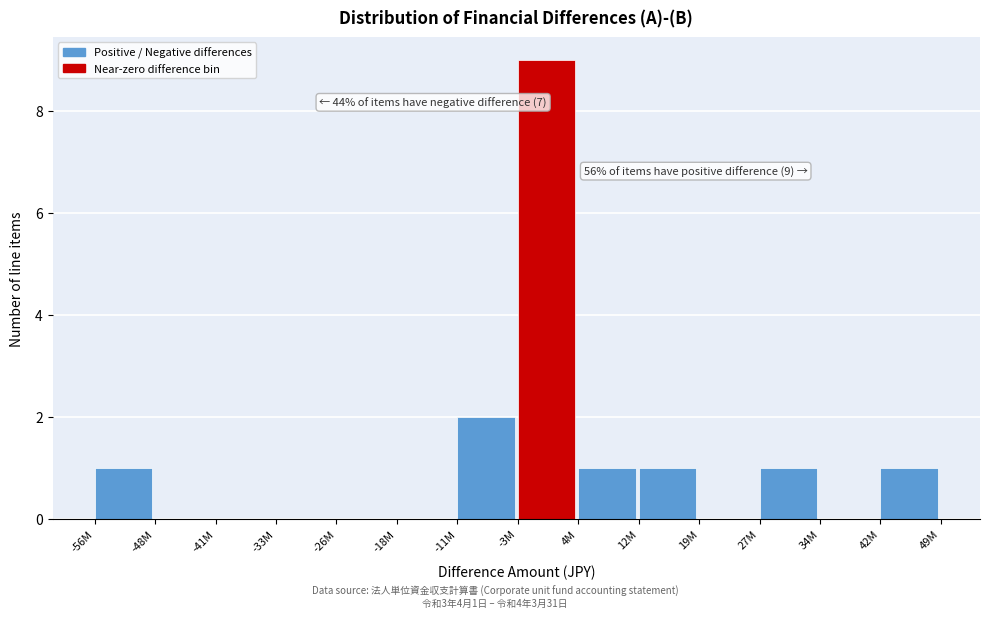

Reading left to right, what are all the values shown in this chart?

-56M=1	-48M=0	-41M=0	-33M=0	-26M=0	-18M=0	-11M=2	-3M=9	4M=1	12M=1	19M=0	27M=1	34M=0	42M=1